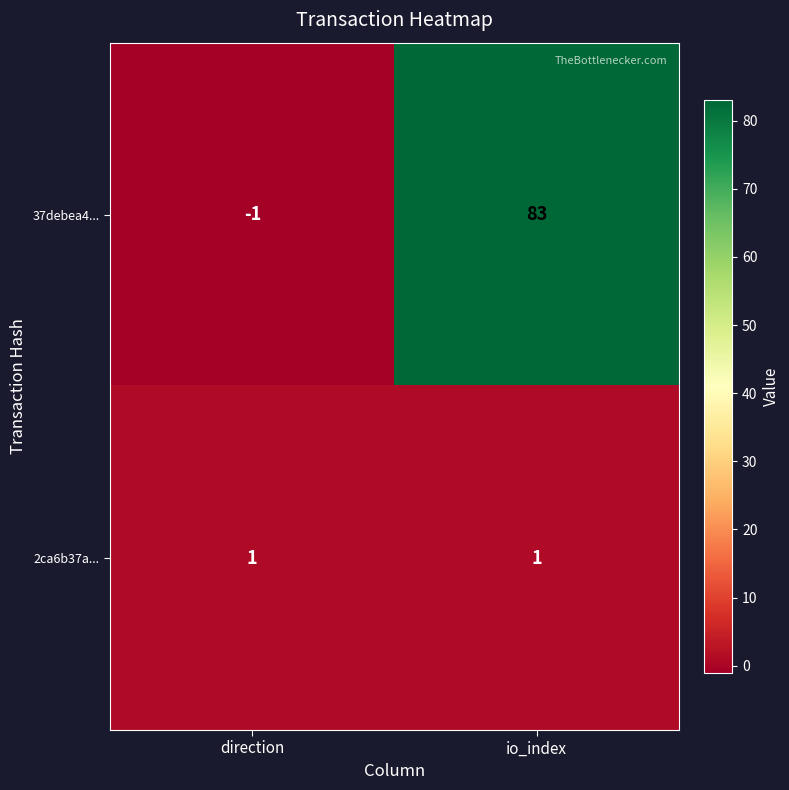

Where is 37debea4... nearest to the value 41?

direction